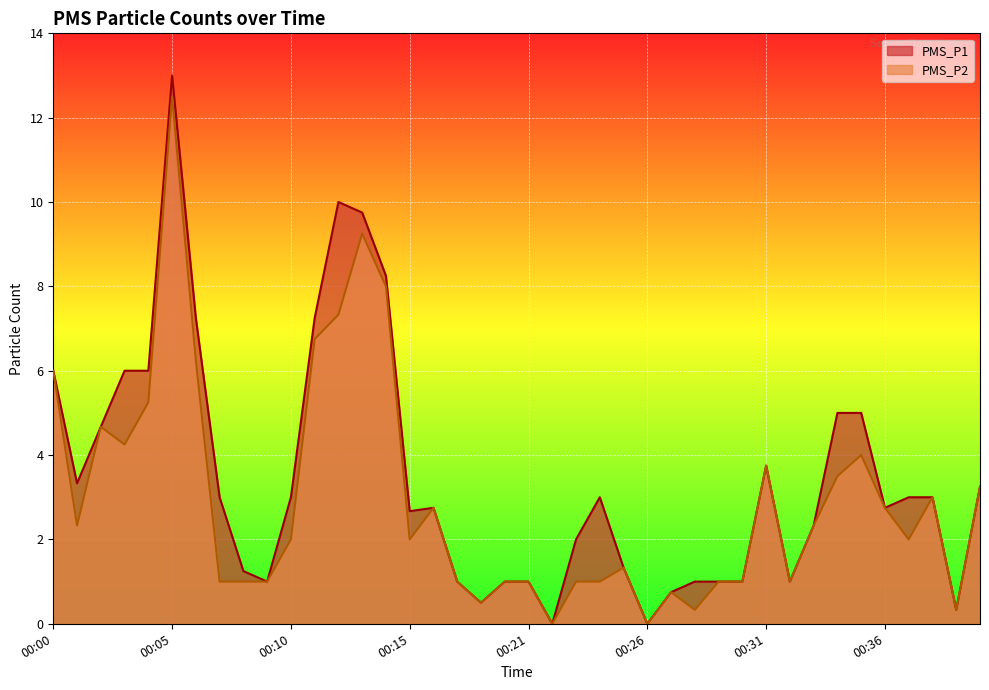

What are all the series names shown in the legend?

PMS_P1, PMS_P2